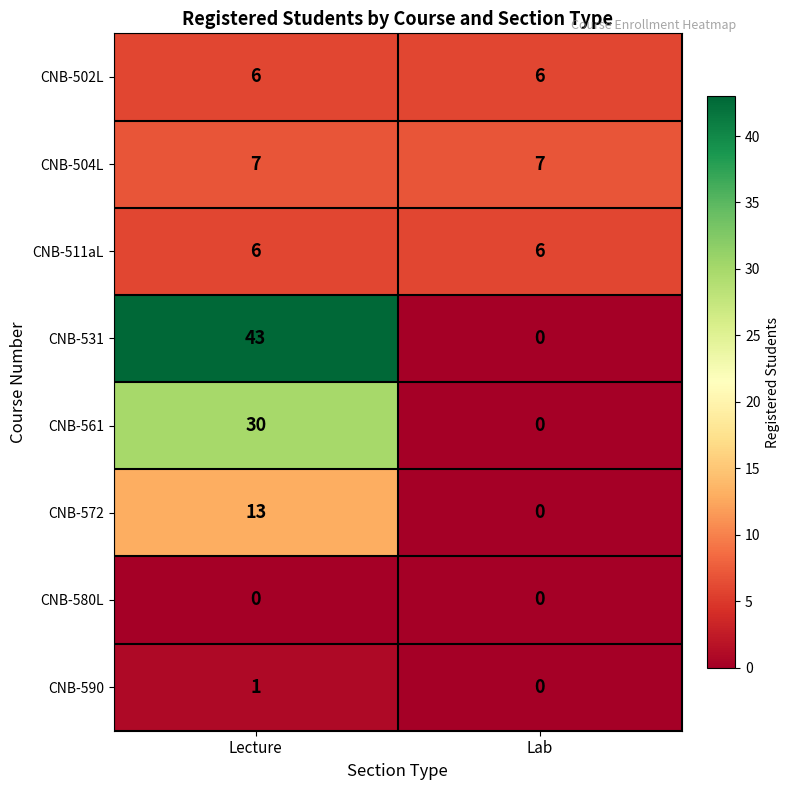

What is the total value across all series at Lecture?

106